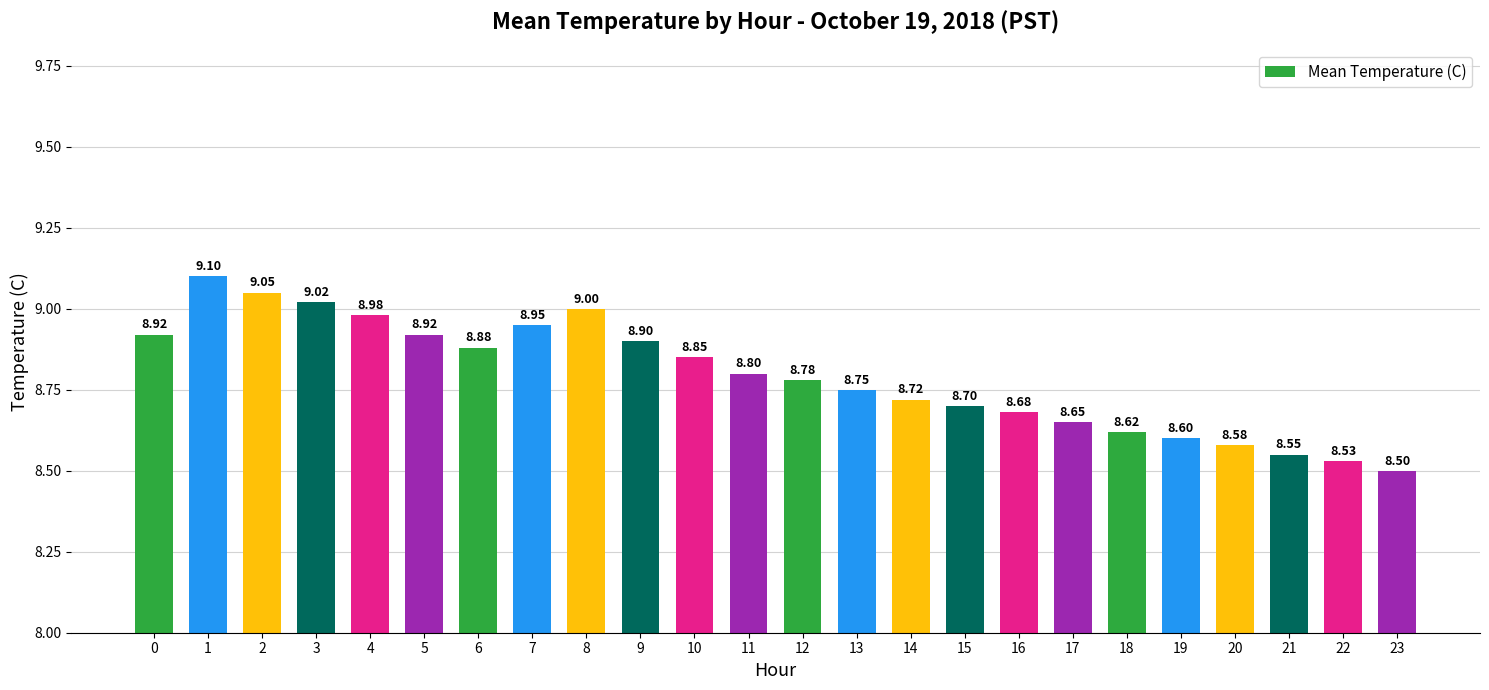

What is the difference between the maximum and minimum values?

0.6